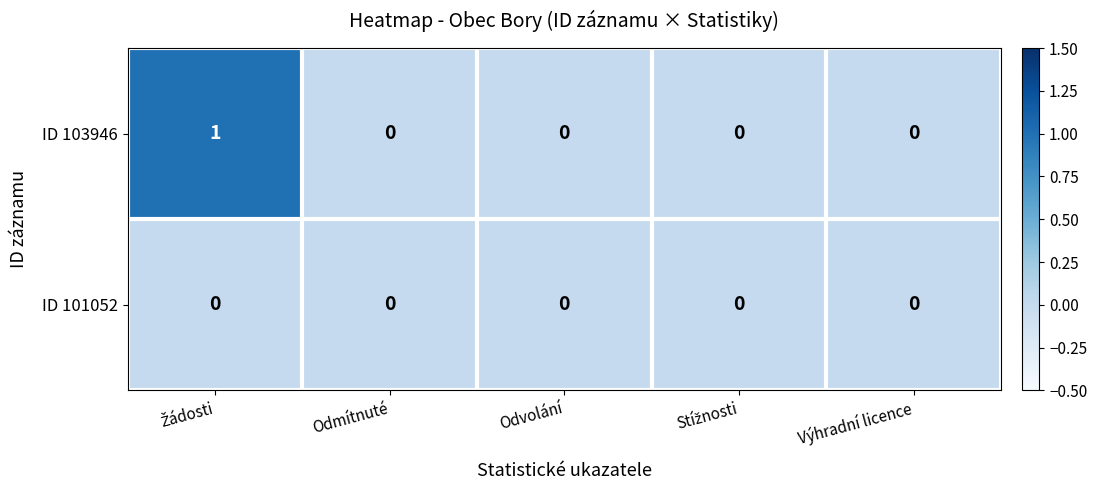

Reading right to left, extract all data points from this chart.

ID 103946: 0	0	0	0	1
ID 101052: 0	0	0	0	0